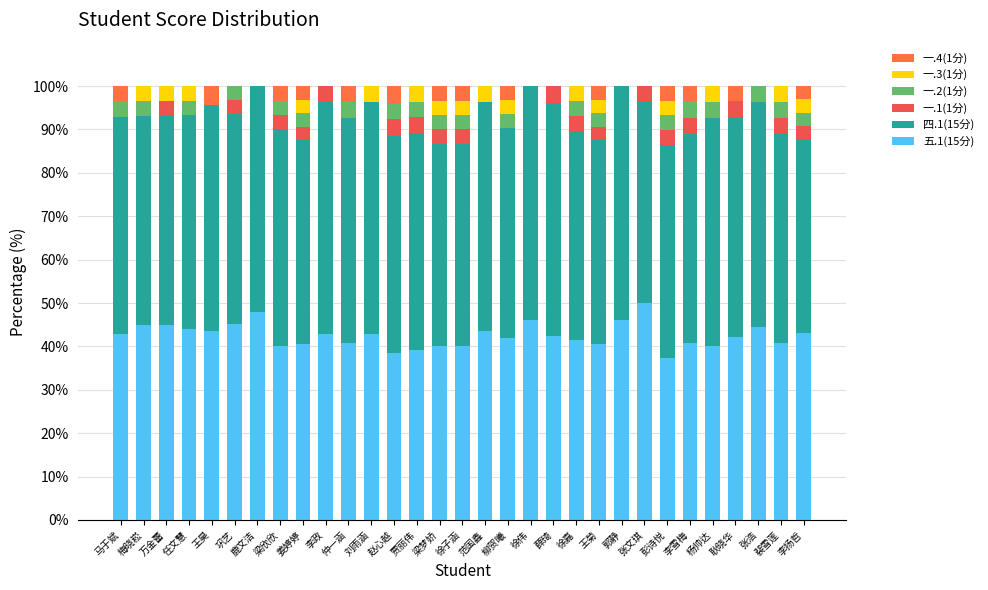

What is the total value across all series at 任文慧?

100.0